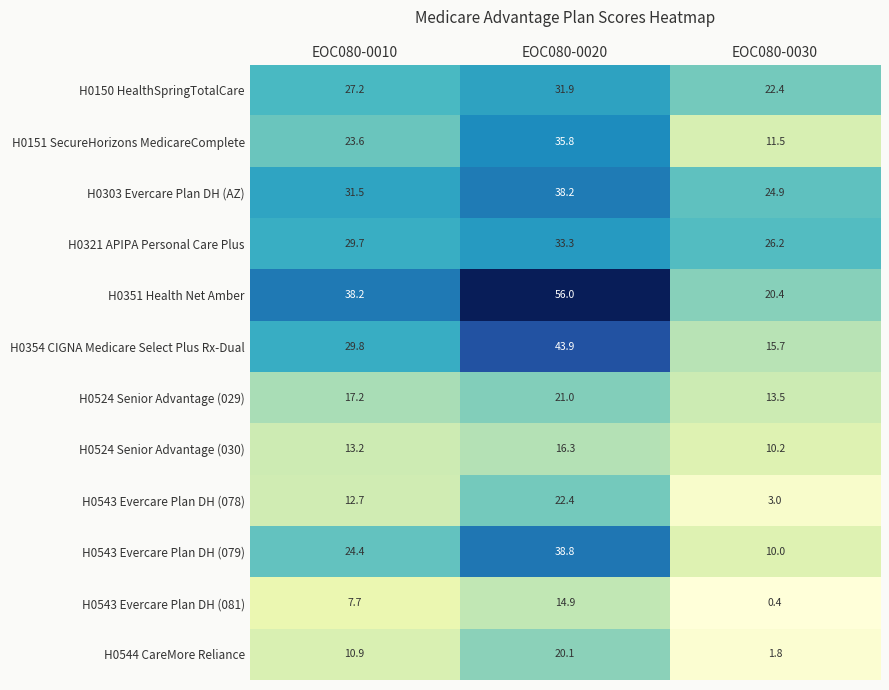

What is the average value of the H0524 Senior Advantage (029) series?

17.2